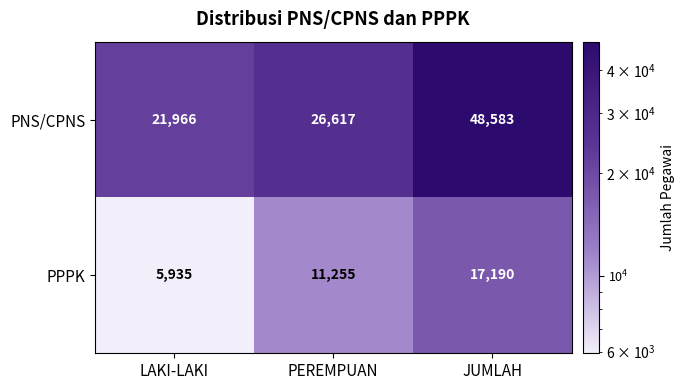

Rank the series by their maximum value, from lowest to highest.

PPPK, PNS/CPNS